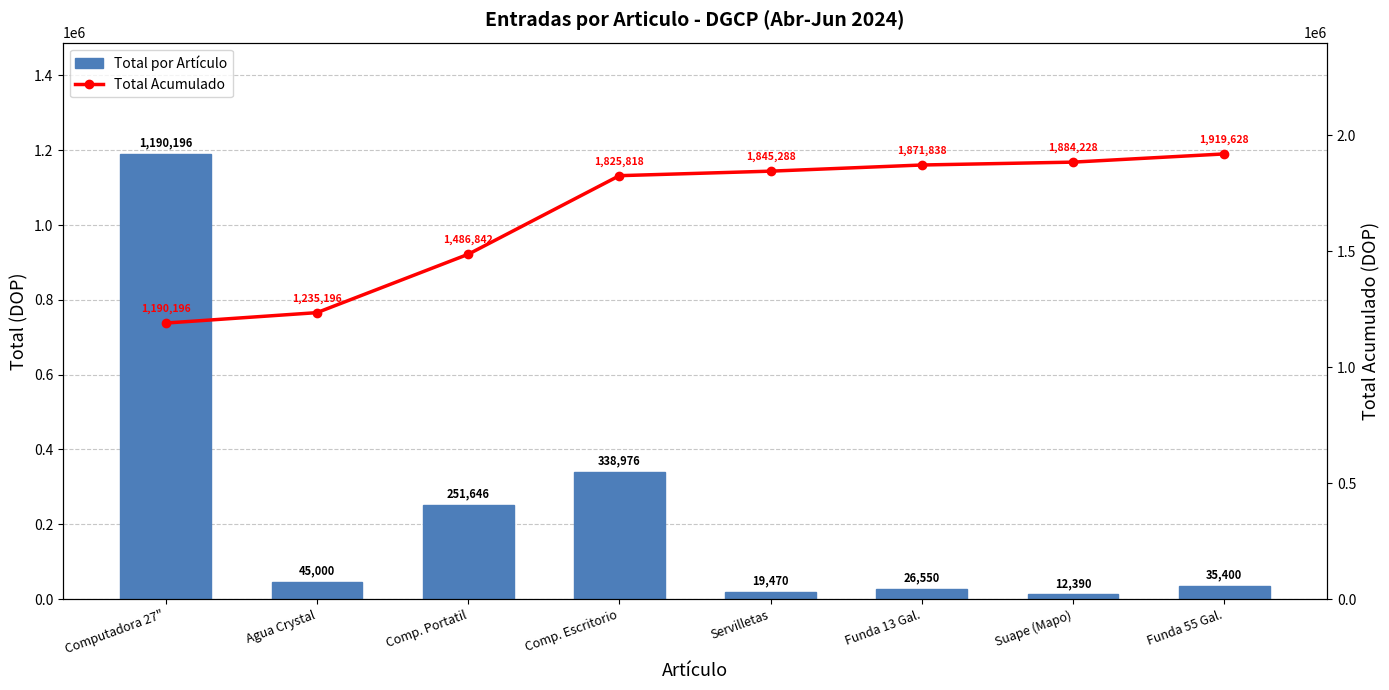

Between Comp. Portatil and Suape (Mapo), which series saw the biggest shift?

Total Acumulado